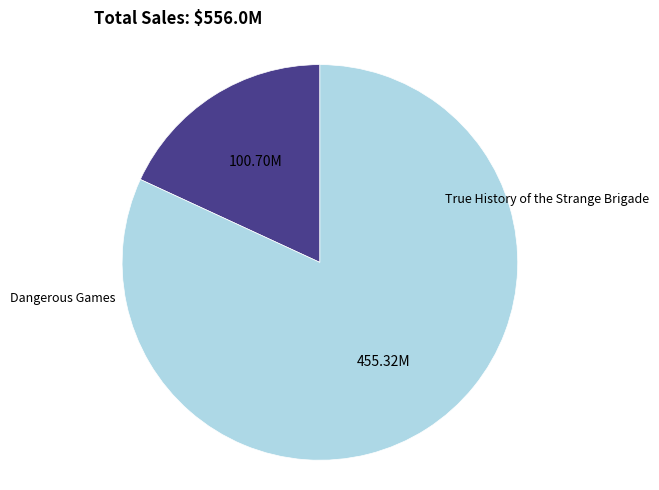

Is there any slice that represents more than half of the pie?

Yes